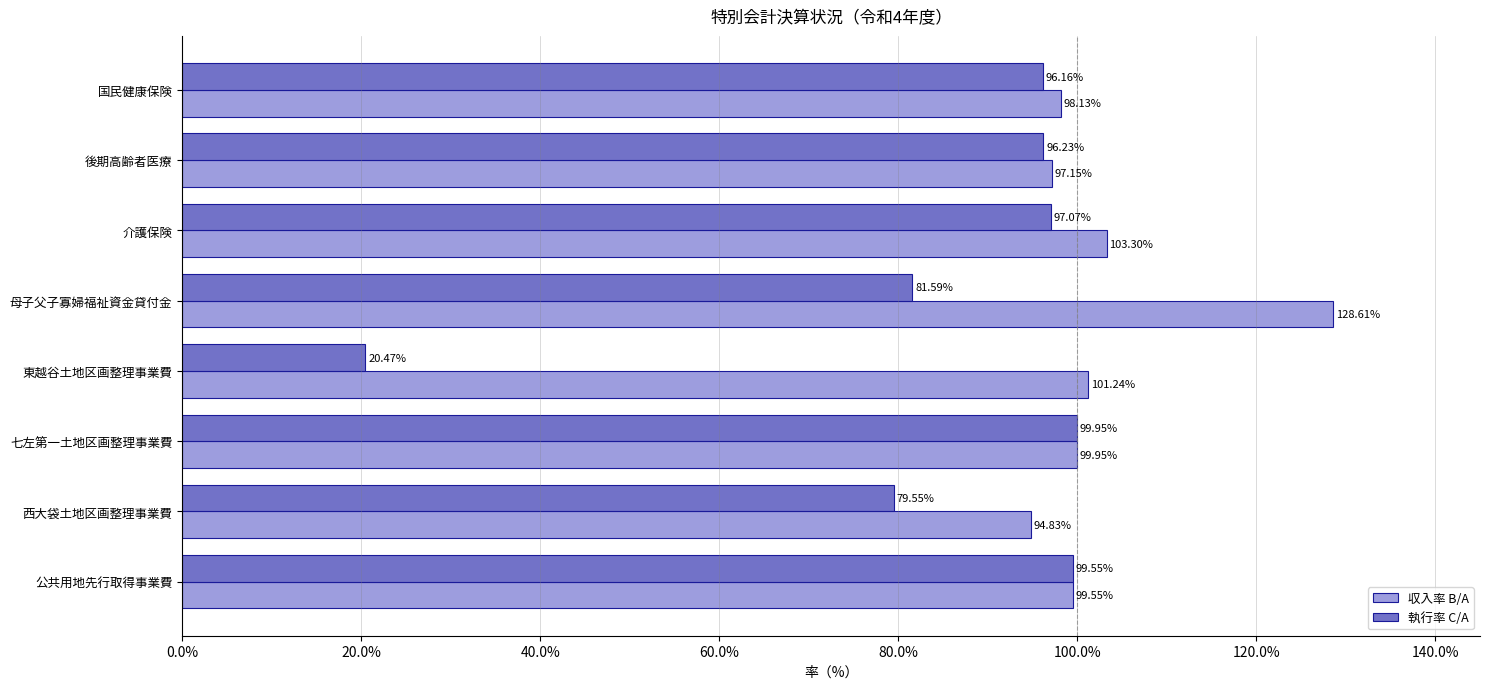

Which series has the largest range (max minus min)?

執行率 C/A